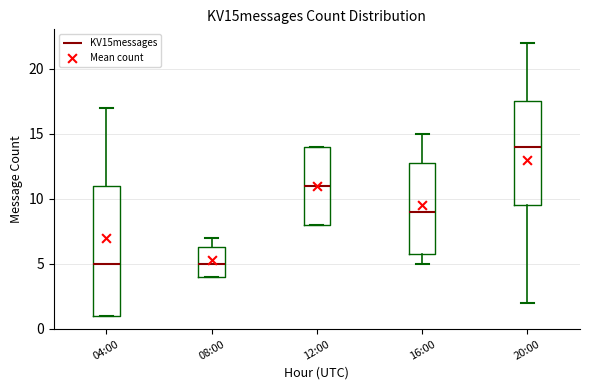

Where is the lower edge of the box for 20:00 on the y-axis? The values are not printed on the chart, so give them approximately, as read against the axis.

9.5